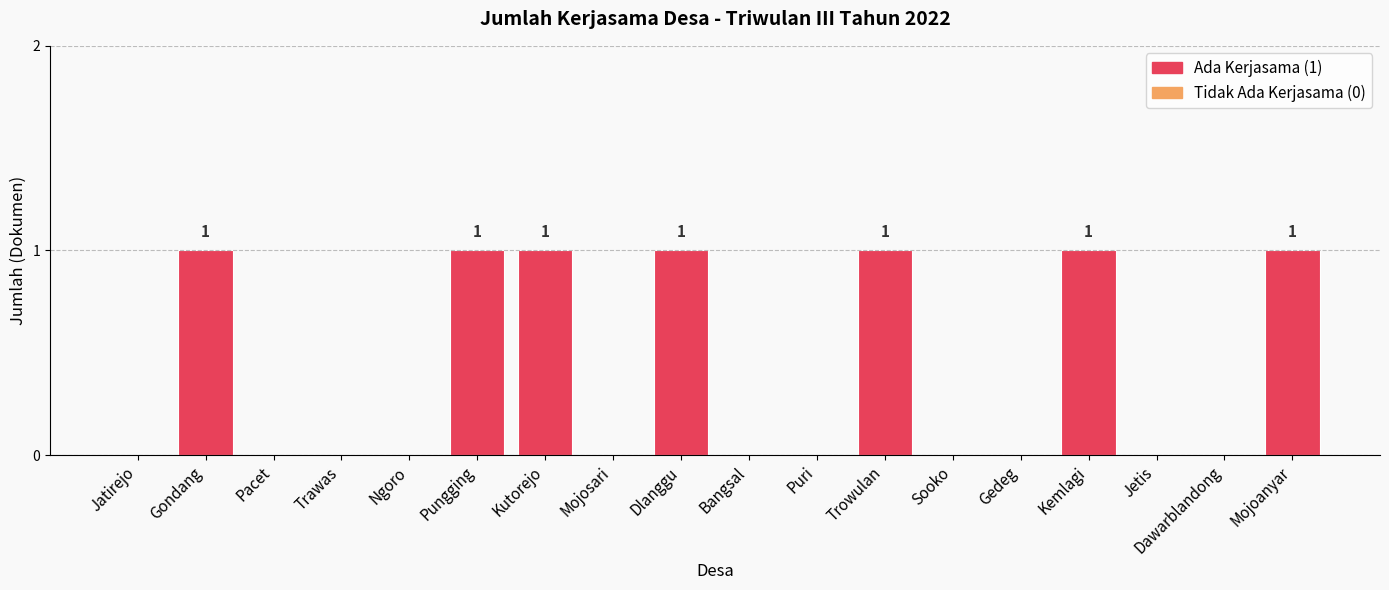

Is it true that the value at Trowulan is 2?

False